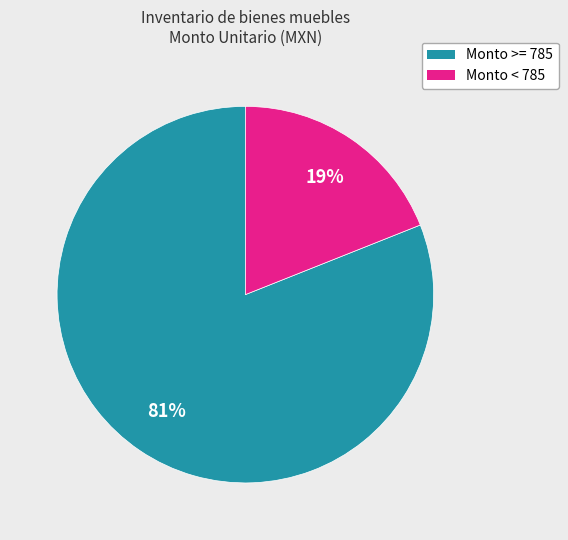

To the nearest percent, what is the difference between the largest and smallest slice percentages?

62%